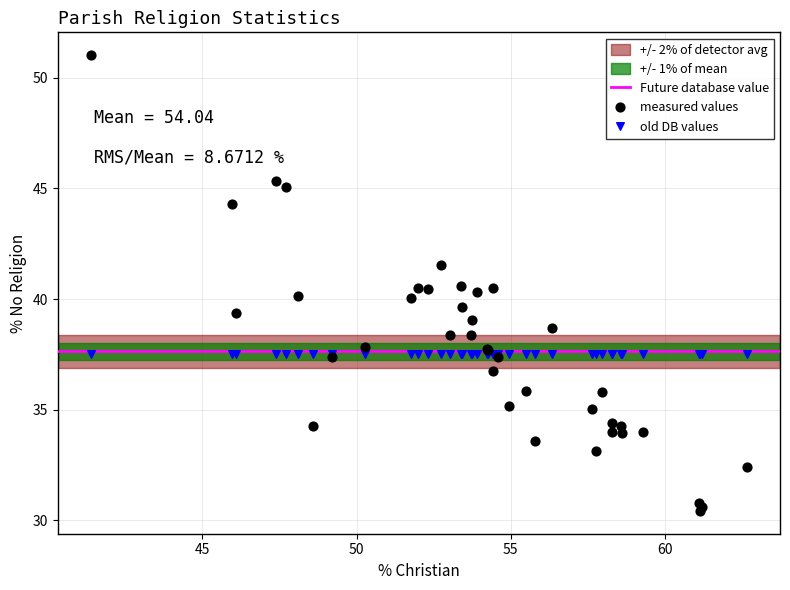

Which series contains the highest Y value?

measured values